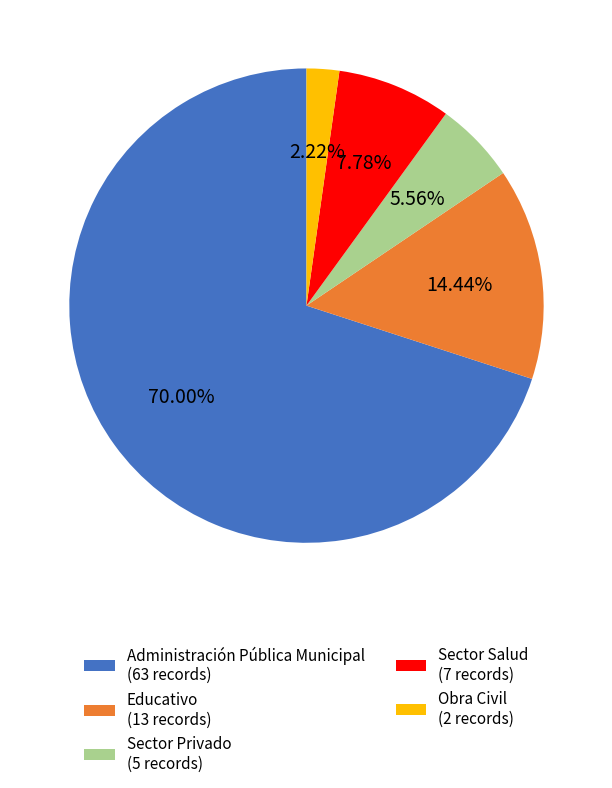

Count the number of slices in the pie.

5